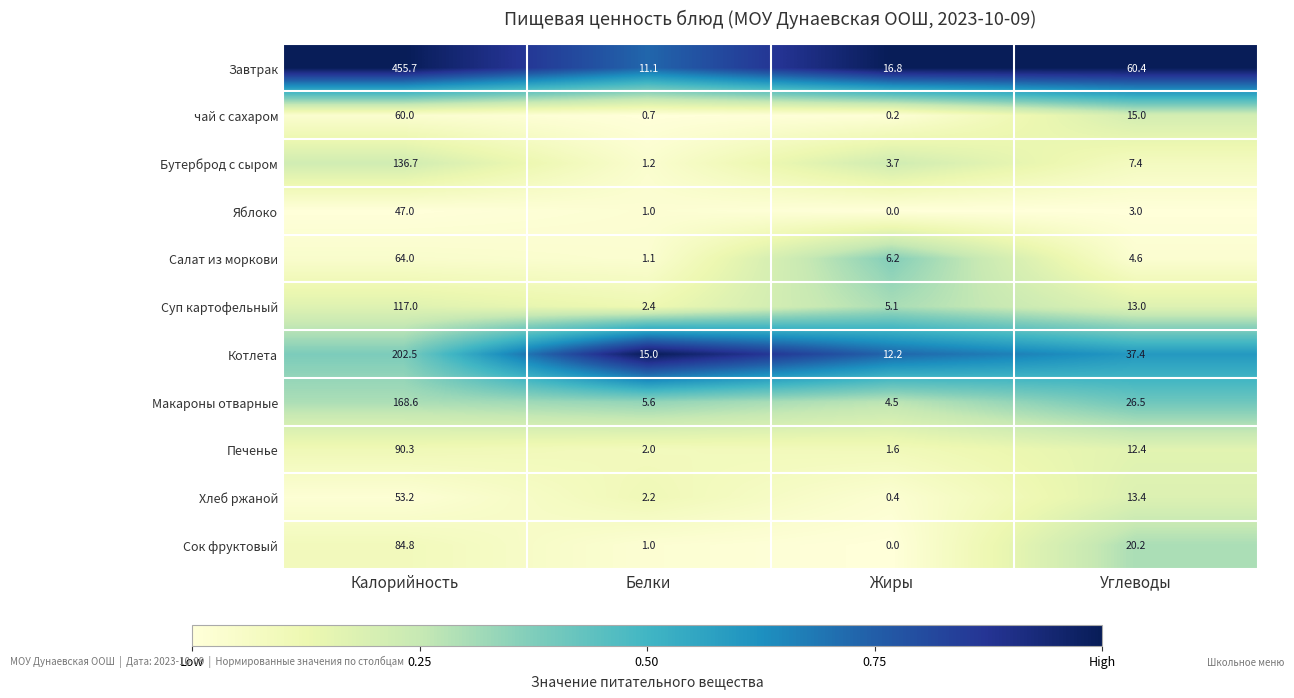

Which series has the widest spread of values?

Завтрак